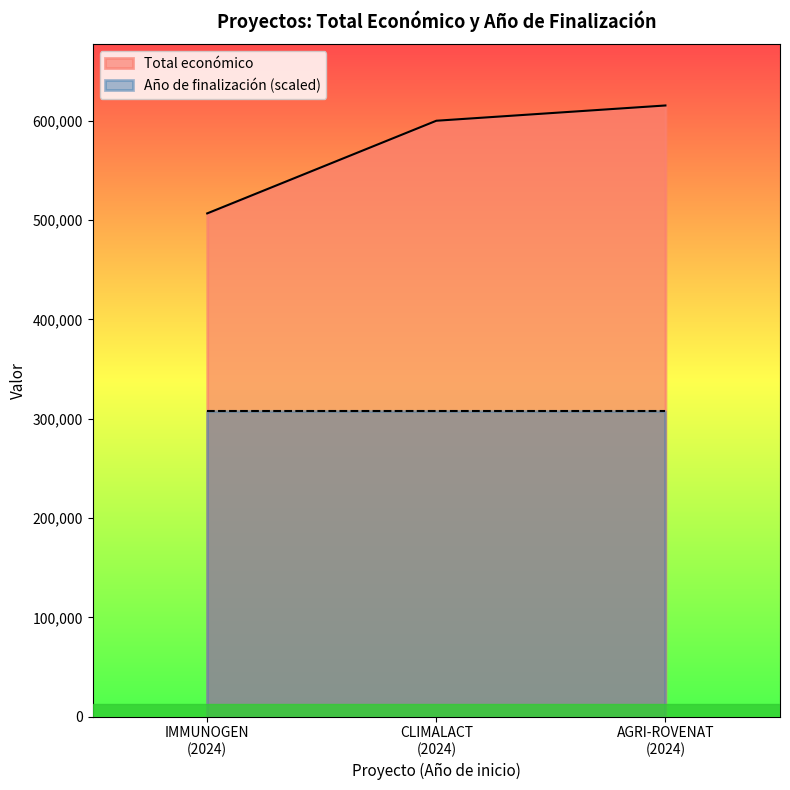

What is the minimum value for Total económico?

506703.0